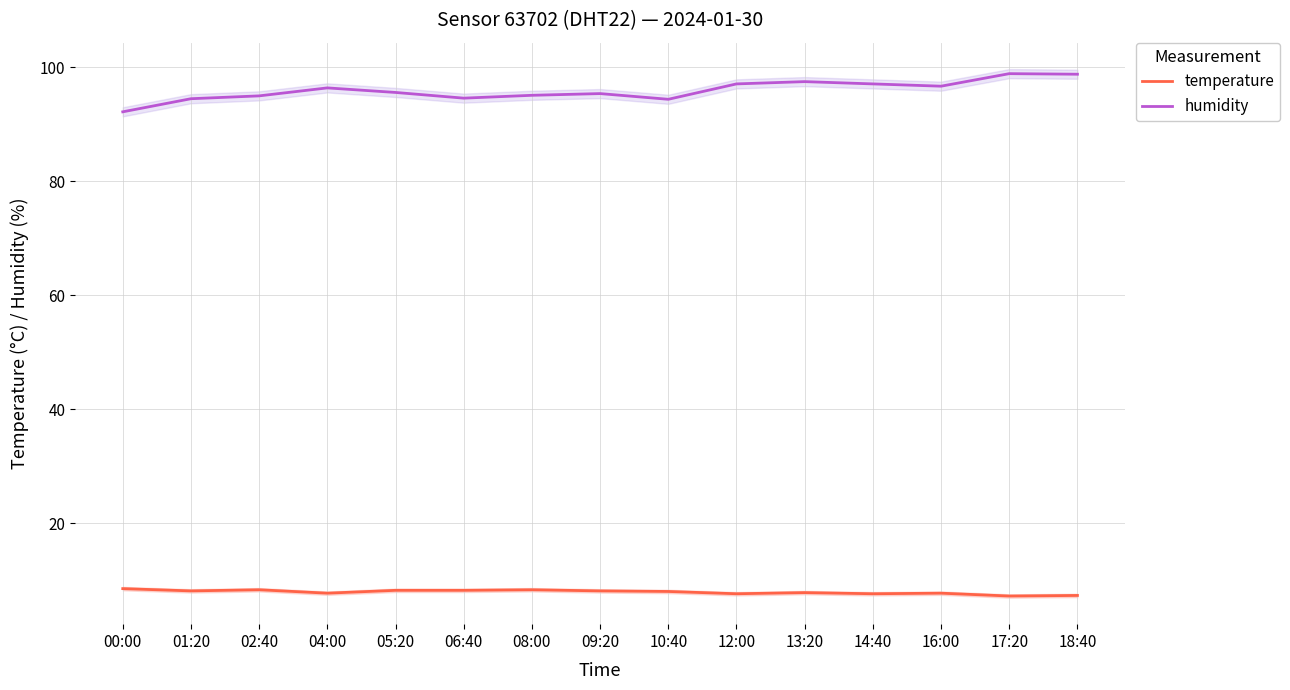

Is the value of temperature at 13:20 greater than the value of humidity at 18:40?

No